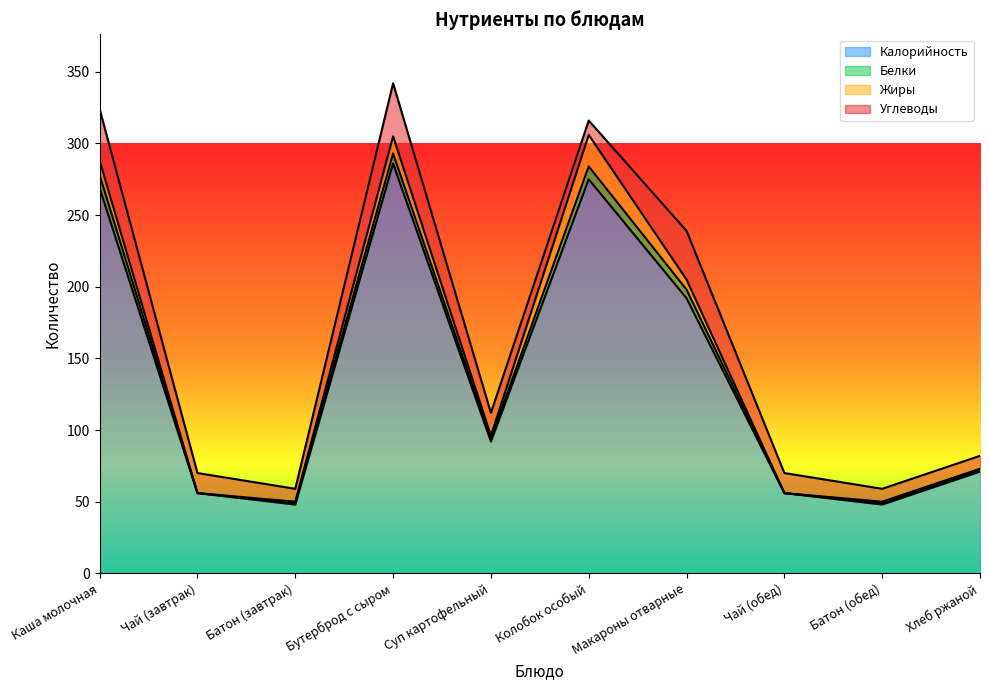

At how many categories does at least one series exceed 56?

6